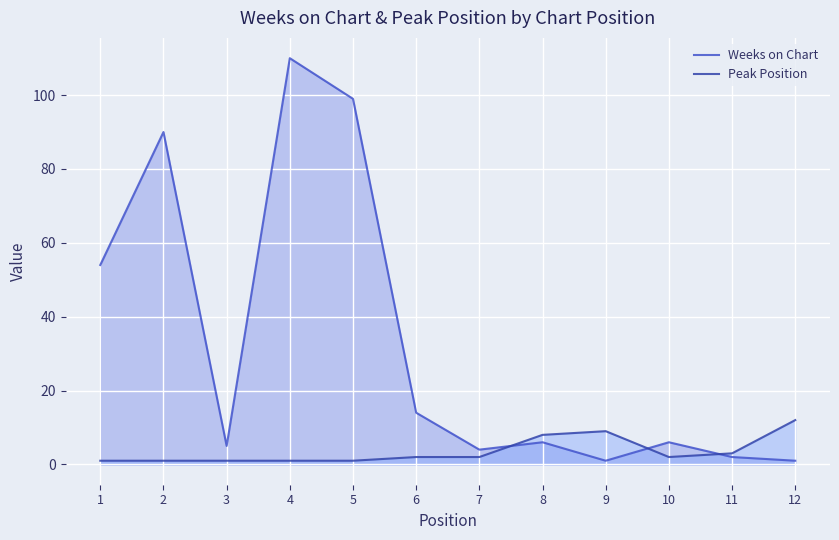

In Weeks on Chart, how many points are lower than both neighbors (excluding endpoints)?

3